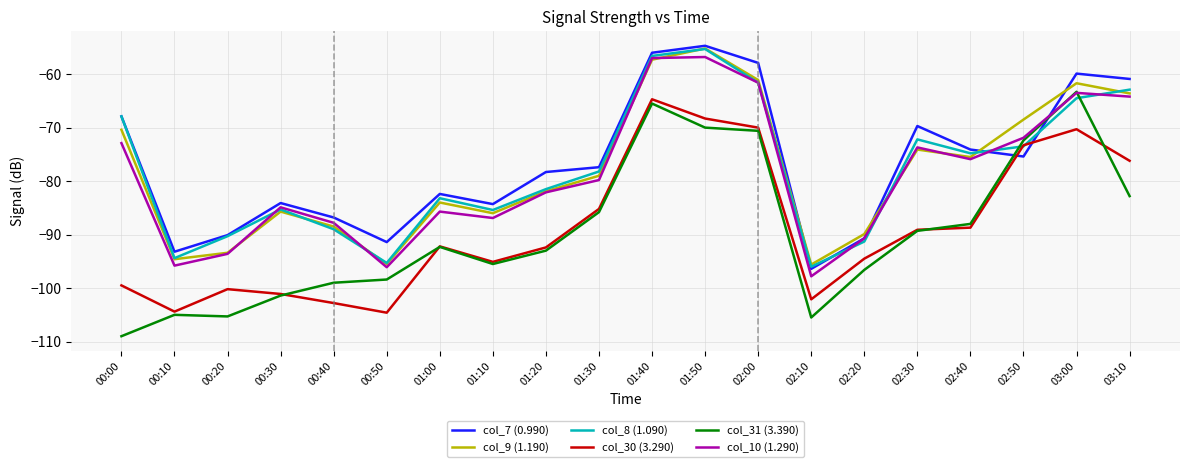

Read the col_30 (3.290) value at 01:10.

-95.1